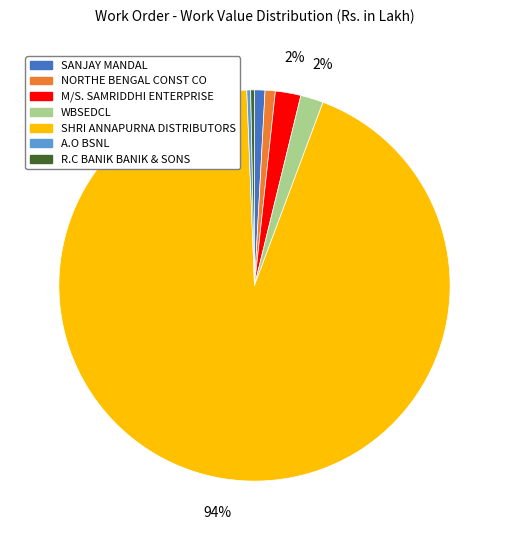

To the nearest percent, what portion does M/S. SAMRIDDHI ENTERPRISE represent?

2%